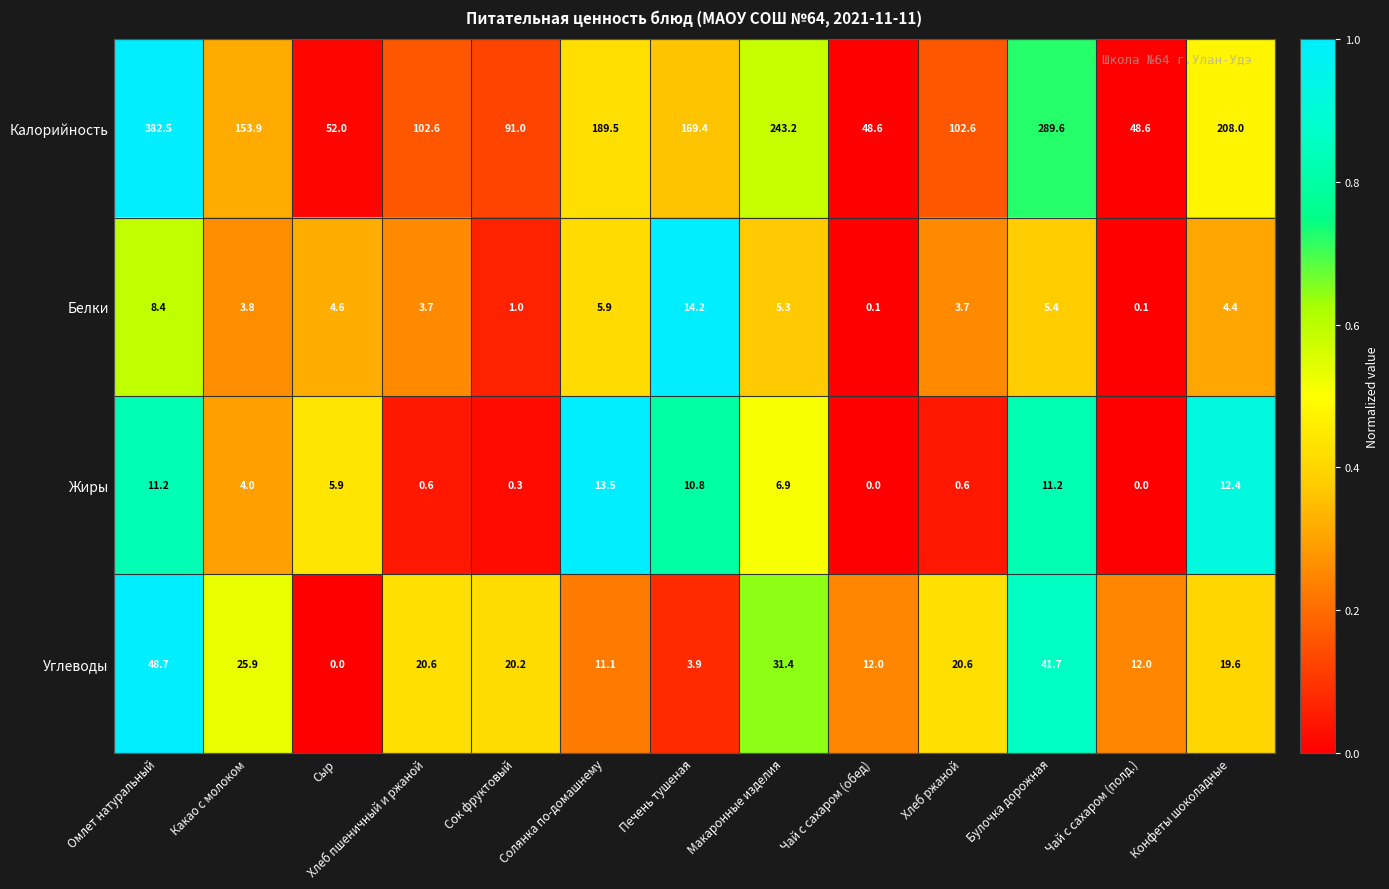

At how many categories does at least one series exceed 77?

10